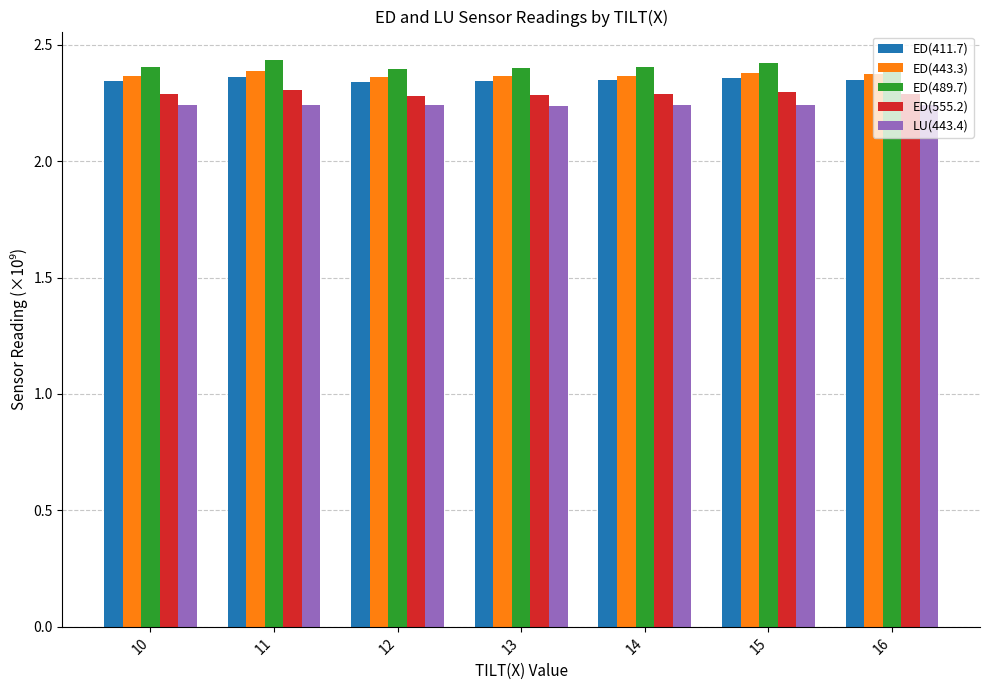

At how many categories does at least one series exceed 2?

7